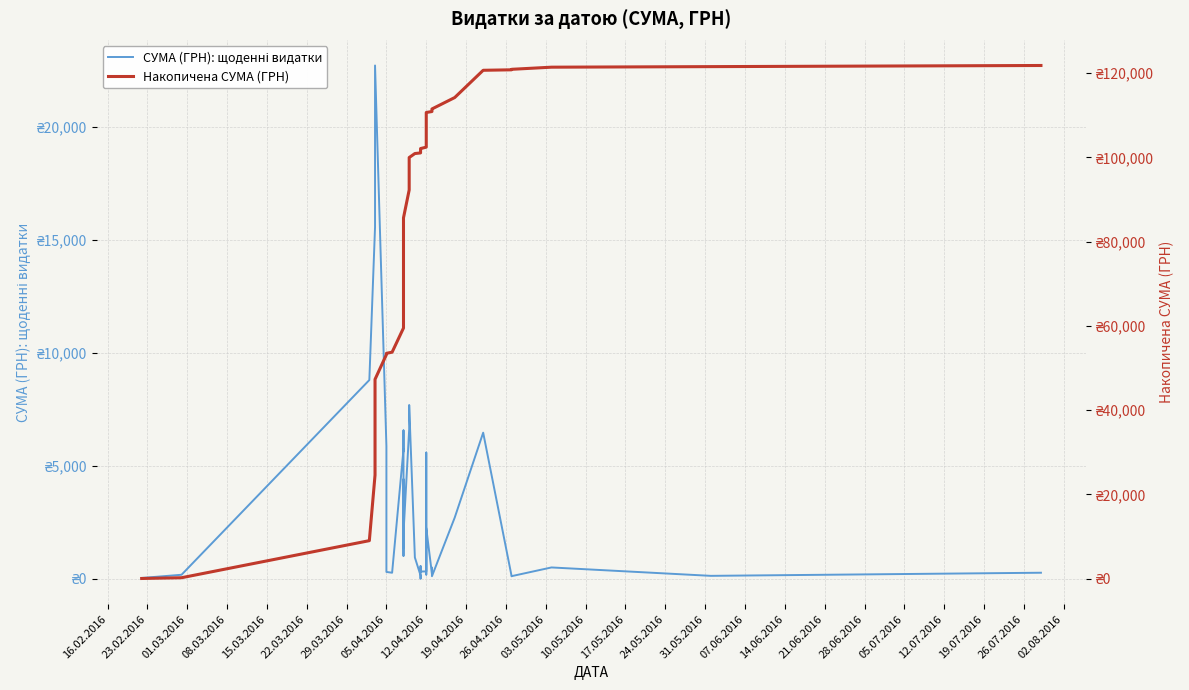

True or false: Накопичена СУМА (ГРН) and СУМА (ГРН): щоденні видатки intersect in this chart.

False